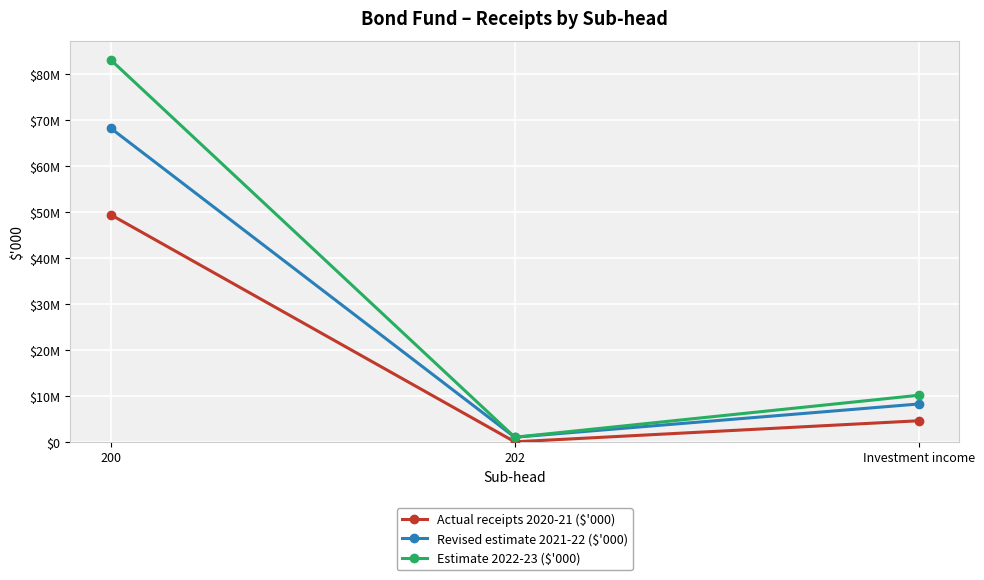

The Estimate 2022-23 ($'000) series shows 15078692 at Investment income. True or false?

False